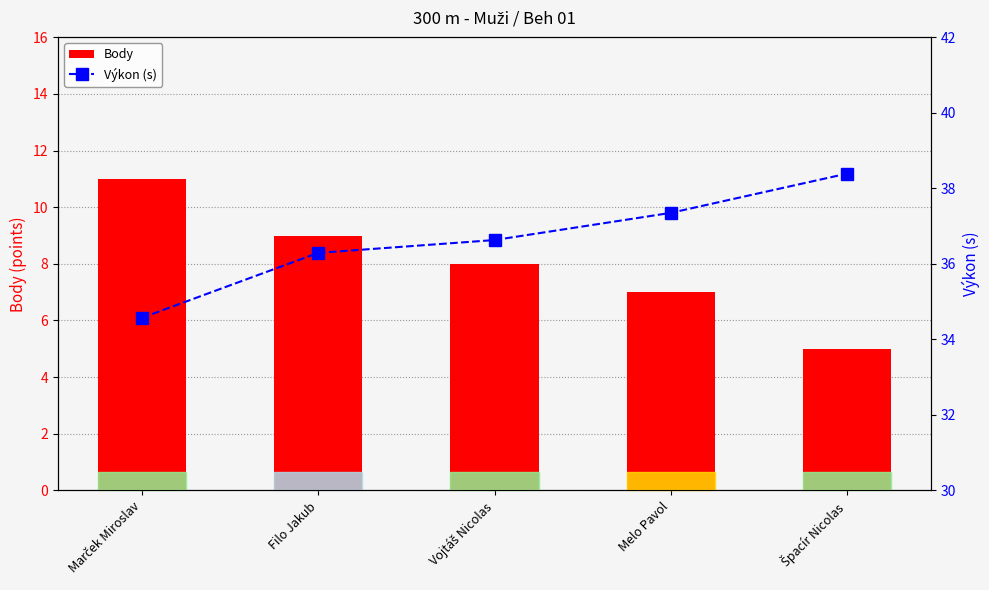

How many groups of bars are there?

5